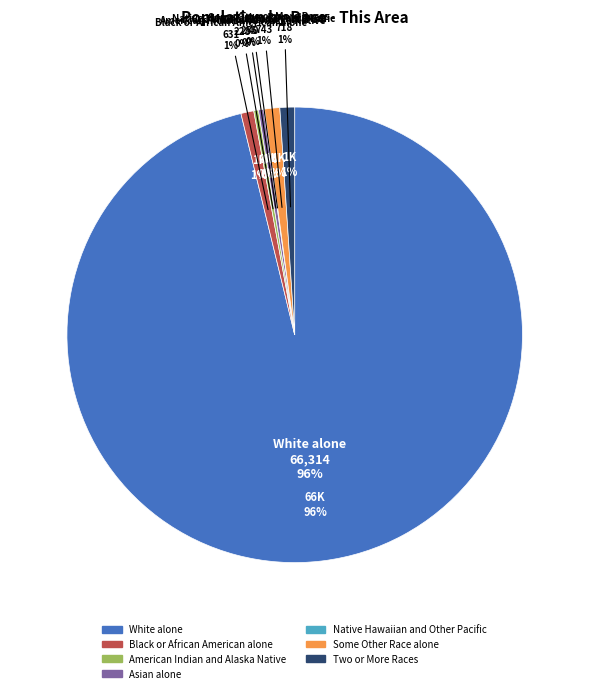

Which slice is the smallest?

Native Hawaiian and Other Pacific